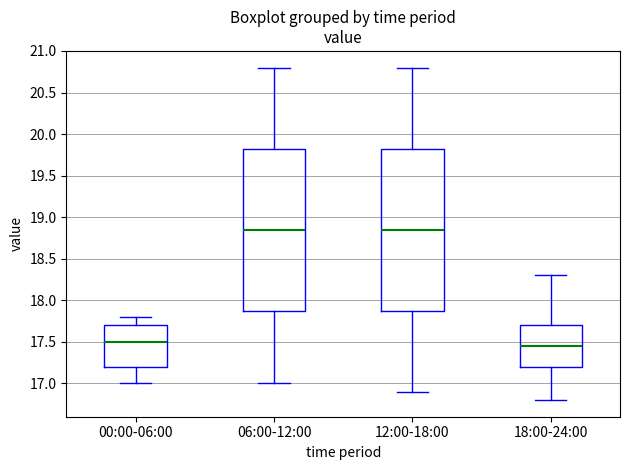

Reading left to right, read every box against the y-axis: the position of its median line, the range the box covers, and the ends of its whiskers. The values are not printed on the chart, so give them approximately, as read against the axis.

00:00-06:00: median 17.50, box 17.20 to 17.70, whiskers 17.00 to 17.80
06:00-12:00: median 18.85, box 17.90 to 19.85, whiskers 17.00 to 20.80
12:00-18:00: median 18.85, box 17.90 to 19.85, whiskers 16.90 to 20.80
18:00-24:00: median 17.45, box 17.20 to 17.70, whiskers 16.80 to 18.30